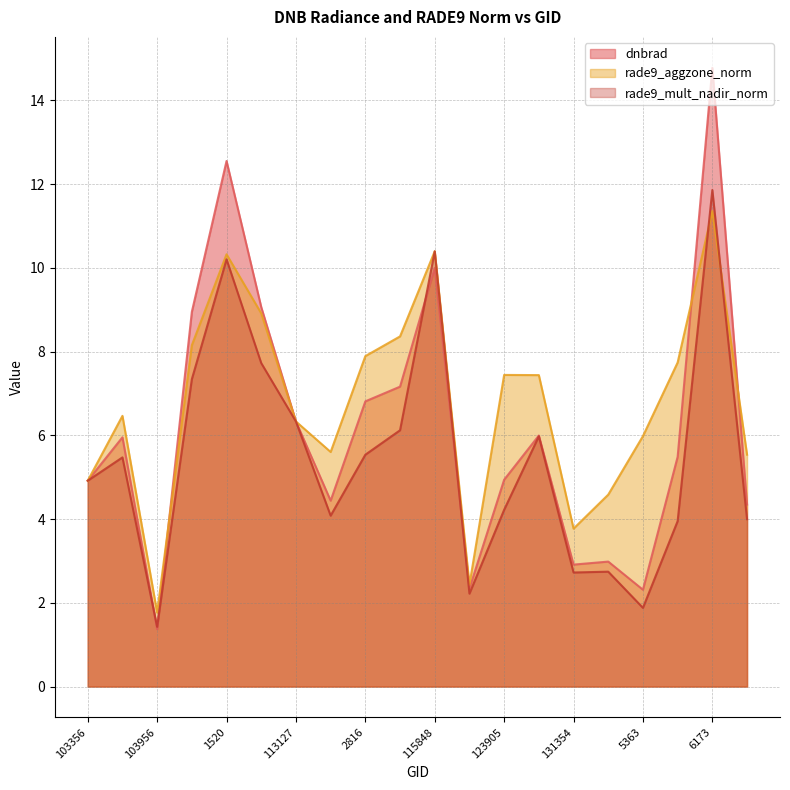

At how many categories does at least one series exceed 7?

10